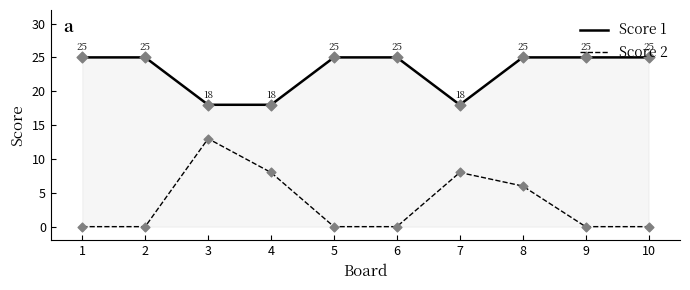

Which series has the largest range (max minus min)?

Score 2